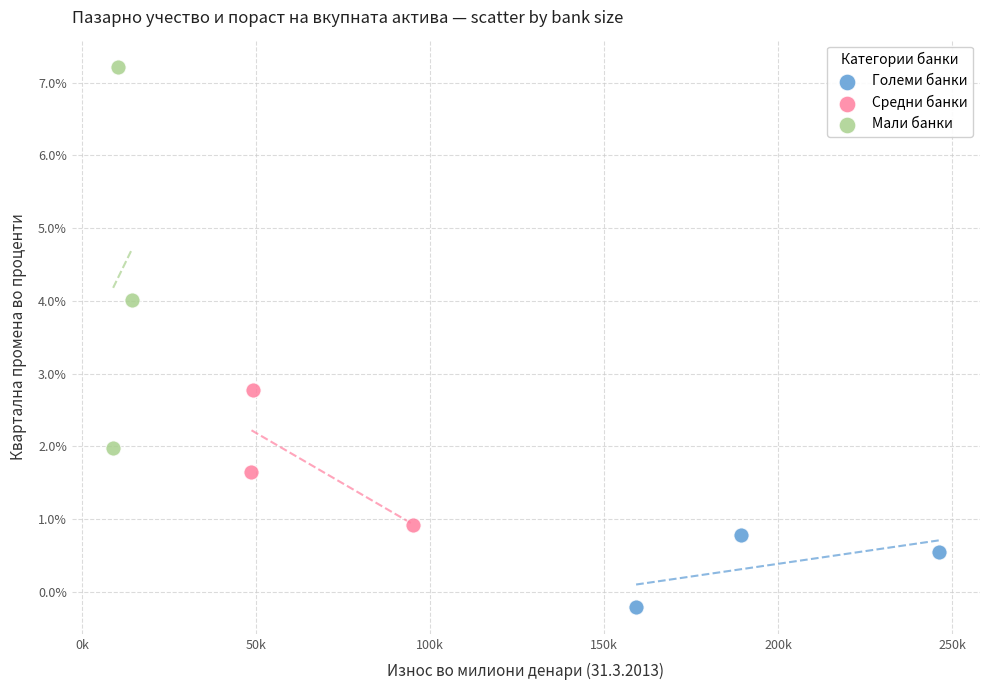

What are all the series names shown in the legend?

Големи банки, Средни банки, Мали банки